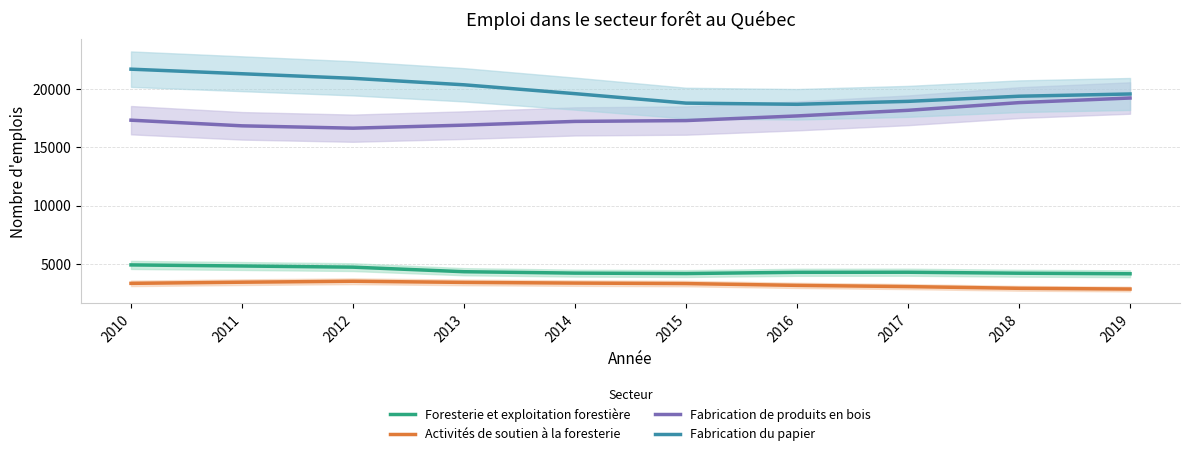

In Foresterie et exploitation forestière, how many points are higher than both neighbors (excluding endpoints)?

1